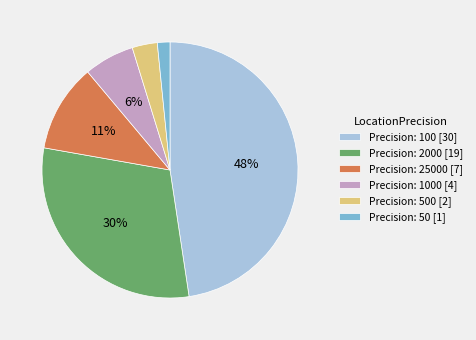

To the nearest percent, what percentage of the pie is Precision: 100 [30]?

48%